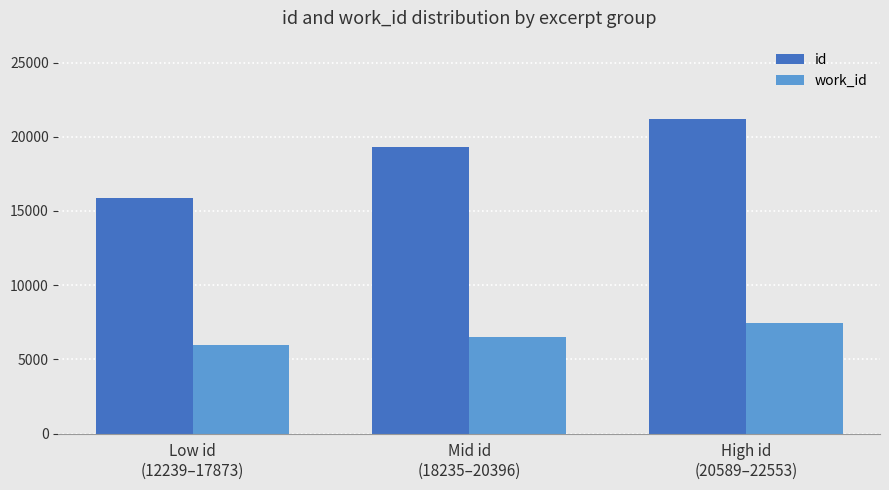

List the series in order of their overall mean, lowest first.

work_id, id